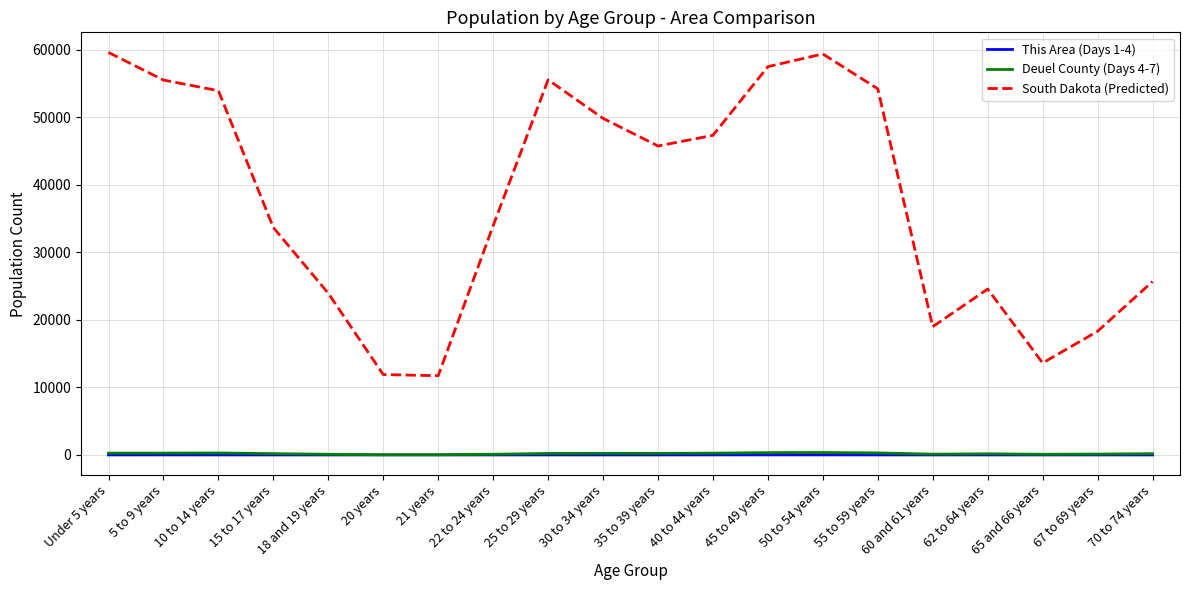

What position from the right is 60 and 61 years?

5